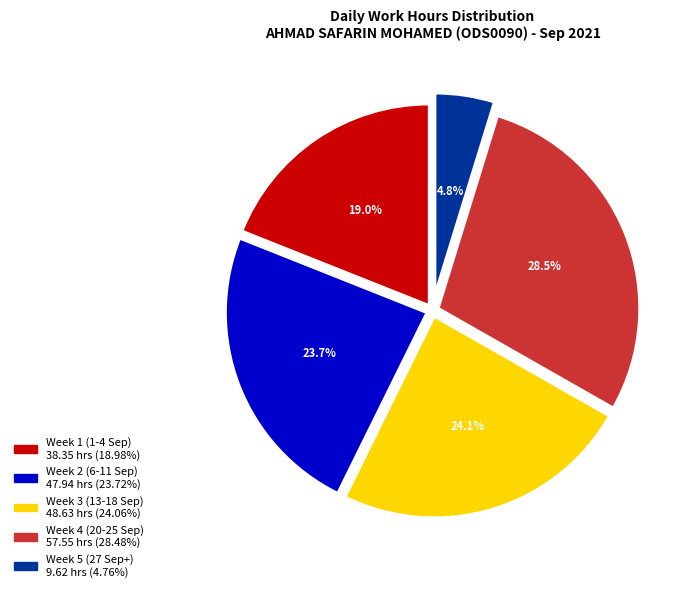

Is there a majority slice in this chart?

No